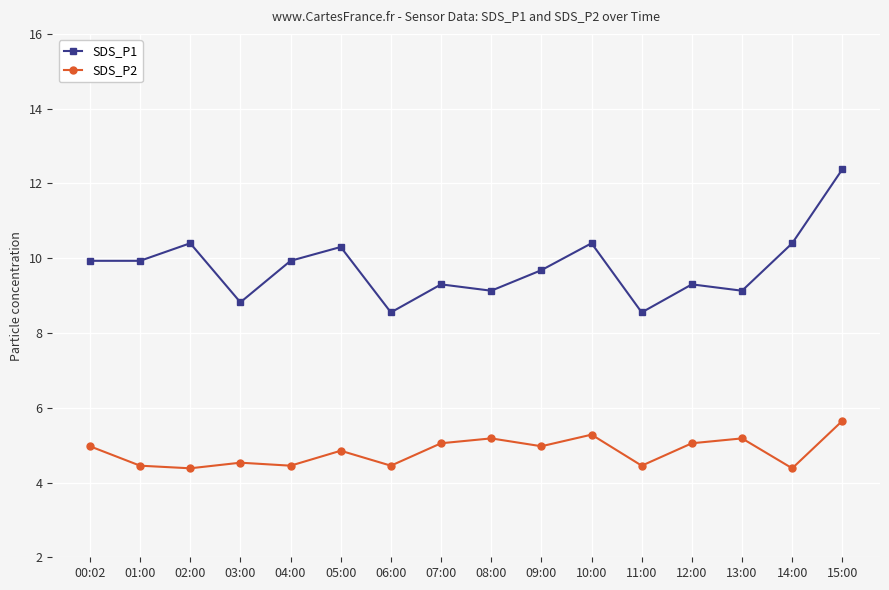

How many lines are shown in the chart?

2